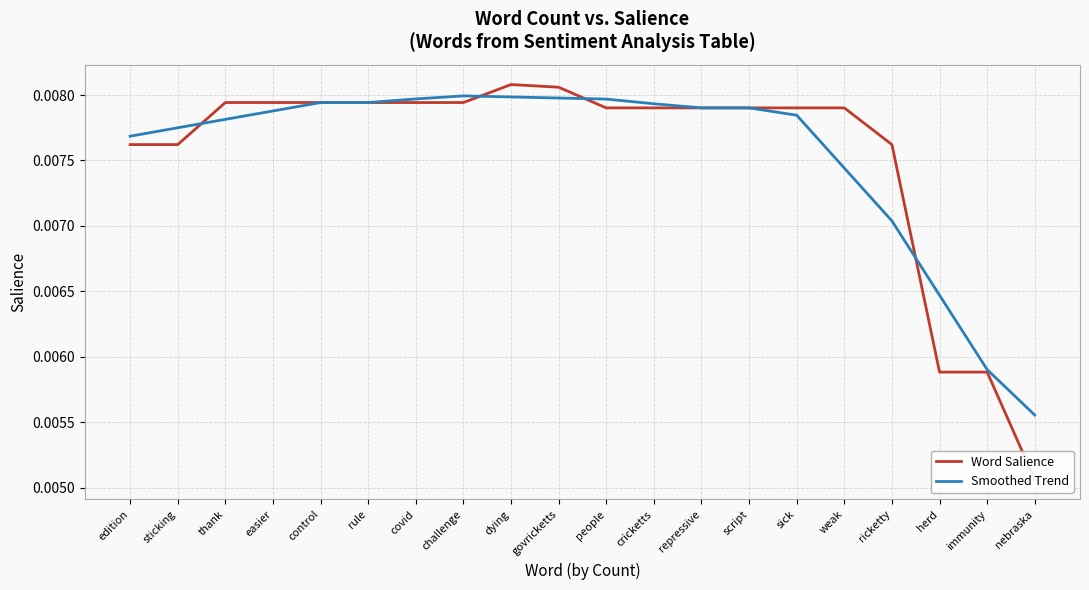

How many data points does each series have?

20